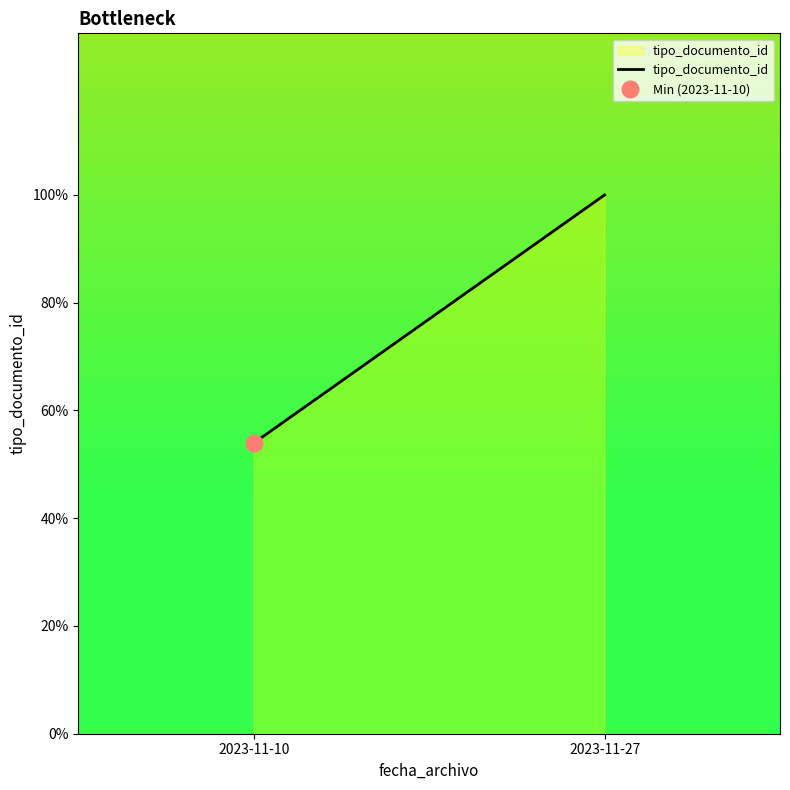

Which label corresponds to the largest value in the chart?

2023-11-27